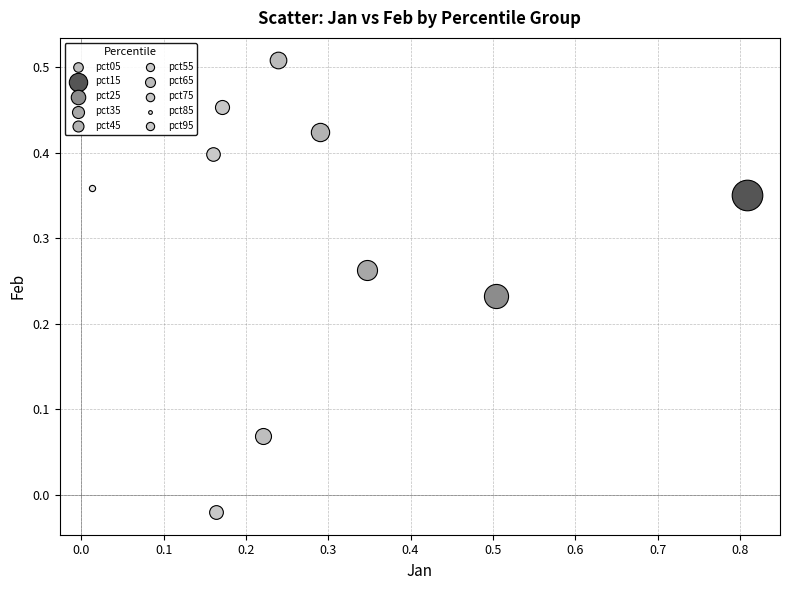

What are all the series names shown in the legend?

pct05, pct15, pct25, pct35, pct45, pct55, pct65, pct75, pct85, pct95